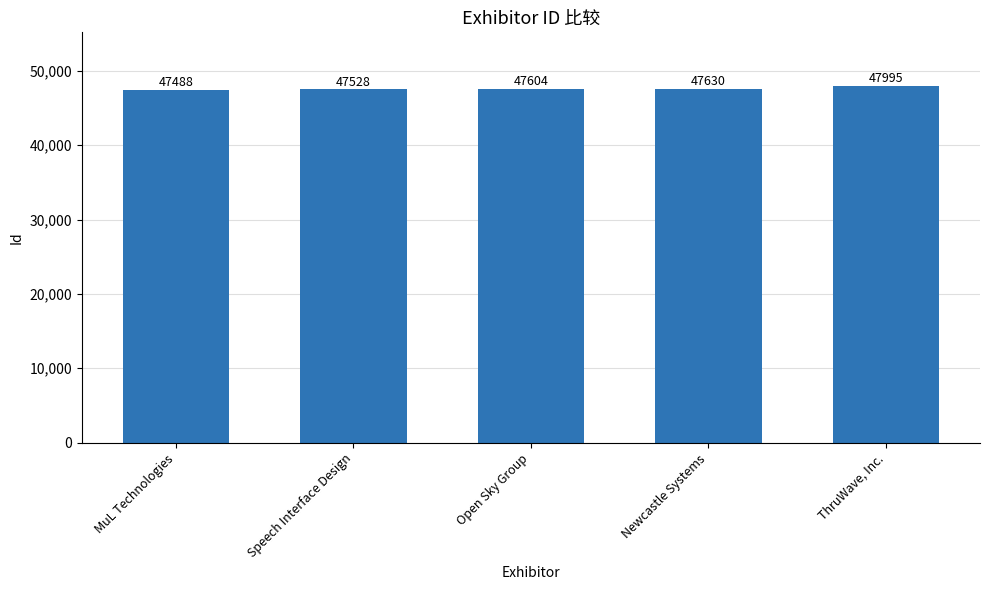

True or false: the data shows 47604 at Open Sky Group.

True